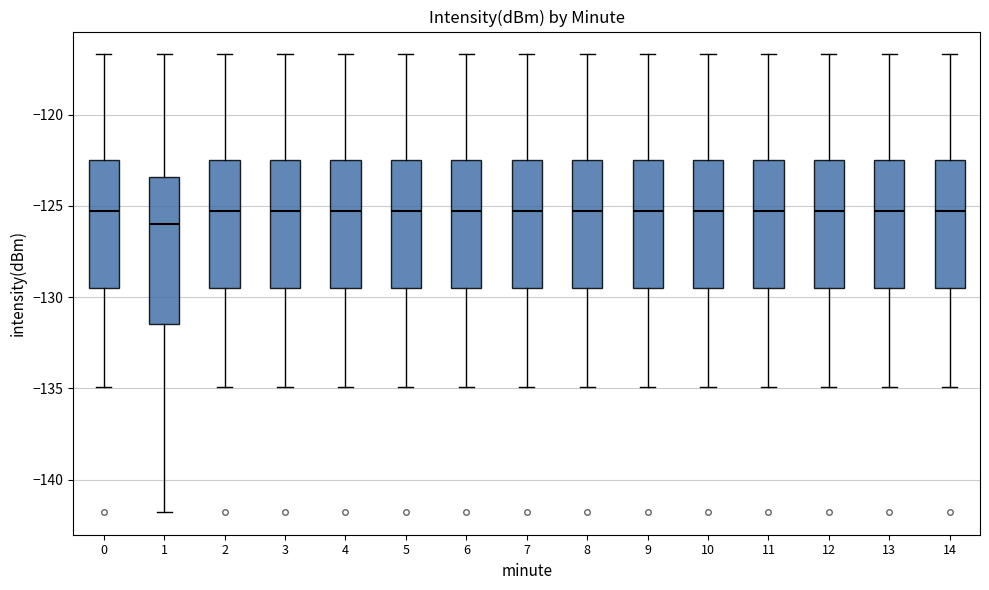

Reading left to right, read every box against the y-axis: the position of its median line, the range the box covers, and the ends of its whiskers. The values are not printed on the chart, so give them approximately, as read against the axis.

0: median -125.5, box -129.5 to -122.5, whiskers -135.0 to -116.5
1: median -126.0, box -131.5 to -123.5, whiskers -142.0 to -116.5
2: median -125.5, box -129.5 to -122.5, whiskers -135.0 to -116.5
3: median -125.5, box -129.5 to -122.5, whiskers -135.0 to -116.5
4: median -125.5, box -129.5 to -122.5, whiskers -135.0 to -116.5
5: median -125.5, box -129.5 to -122.5, whiskers -135.0 to -116.5
6: median -125.5, box -129.5 to -122.5, whiskers -135.0 to -116.5
7: median -125.5, box -129.5 to -122.5, whiskers -135.0 to -116.5
8: median -125.5, box -129.5 to -122.5, whiskers -135.0 to -116.5
9: median -125.5, box -129.5 to -122.5, whiskers -135.0 to -116.5
10: median -125.5, box -129.5 to -122.5, whiskers -135.0 to -116.5
11: median -125.5, box -129.5 to -122.5, whiskers -135.0 to -116.5
12: median -125.5, box -129.5 to -122.5, whiskers -135.0 to -116.5
13: median -125.5, box -129.5 to -122.5, whiskers -135.0 to -116.5
14: median -125.5, box -129.5 to -122.5, whiskers -135.0 to -116.5